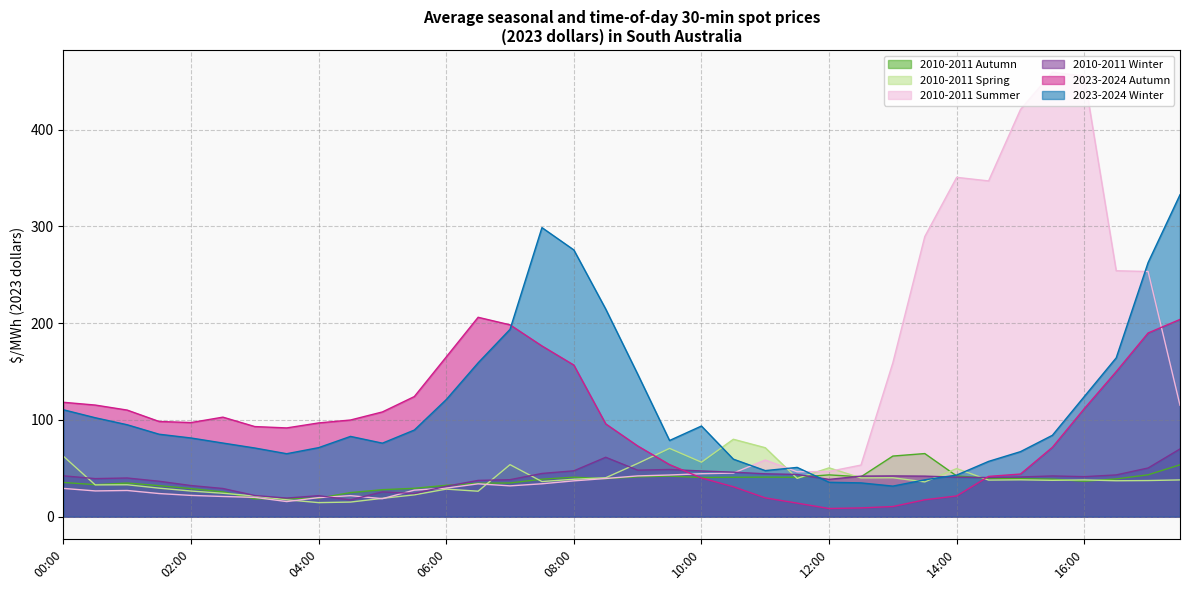

True or false: 2010-2011 Spring and 2023-2024 Autumn cross at least once.

True